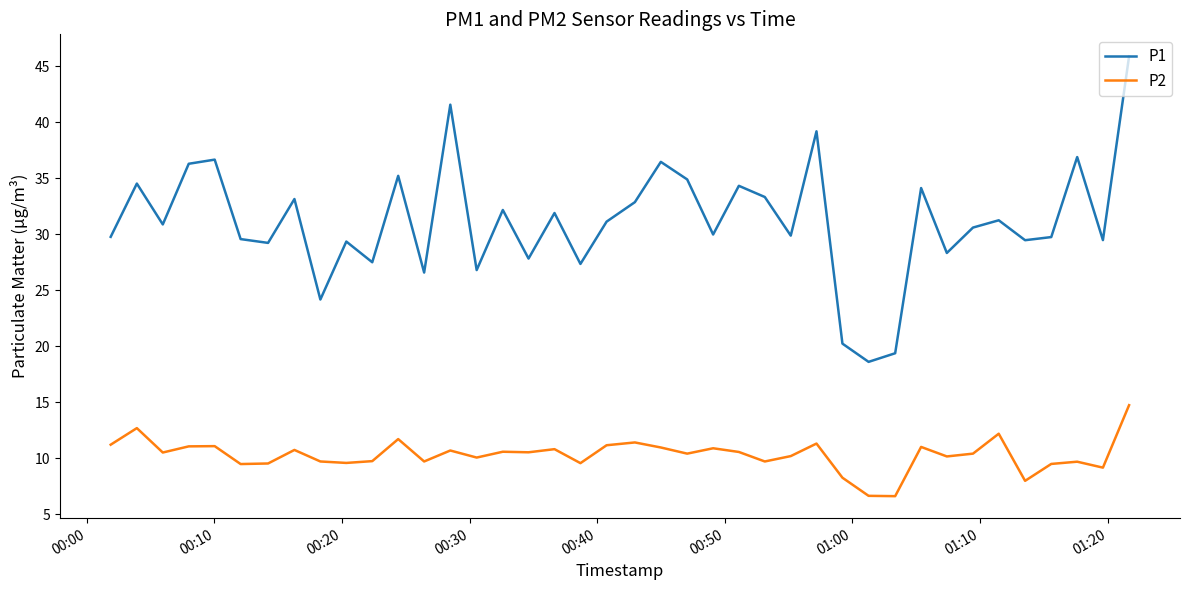

How many interior local peaks does the P1 series have?

14